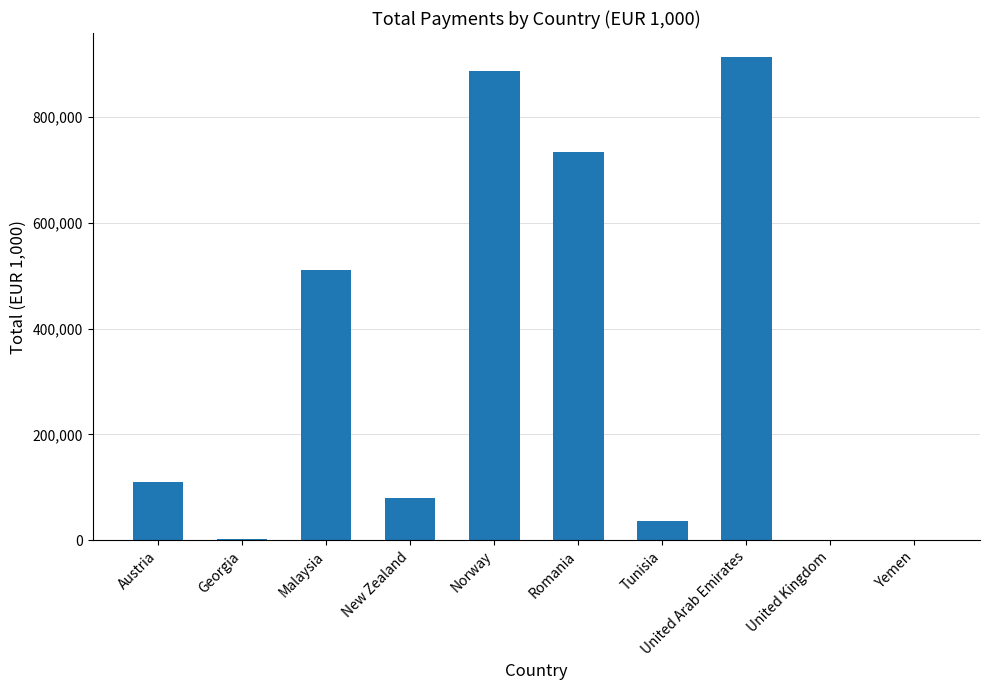

At which category does the chart reach its peak across all series?

United Arab Emirates